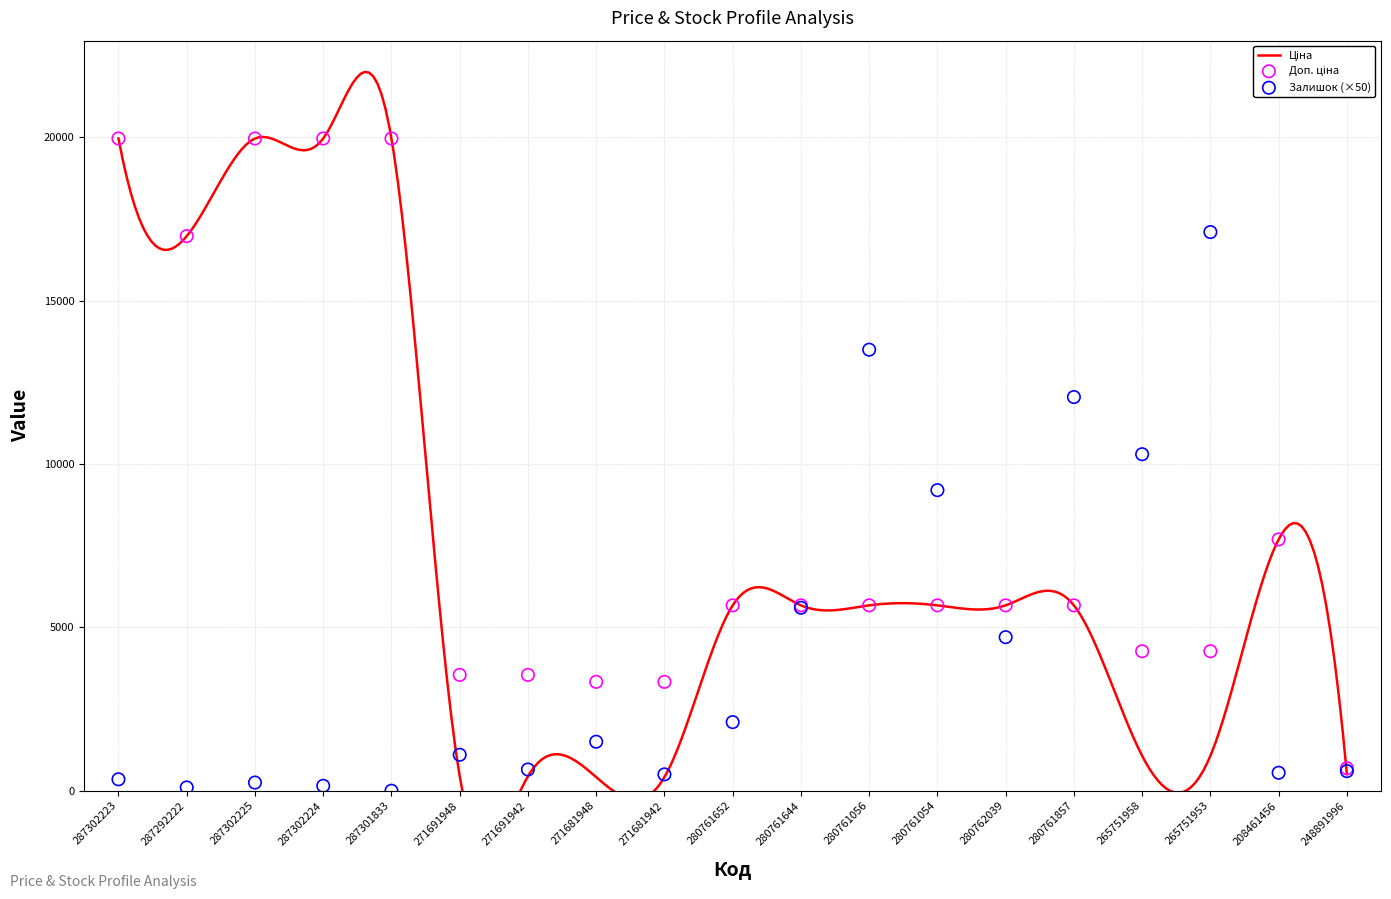

Which series reaches the maximum Y coordinate?

Ціна